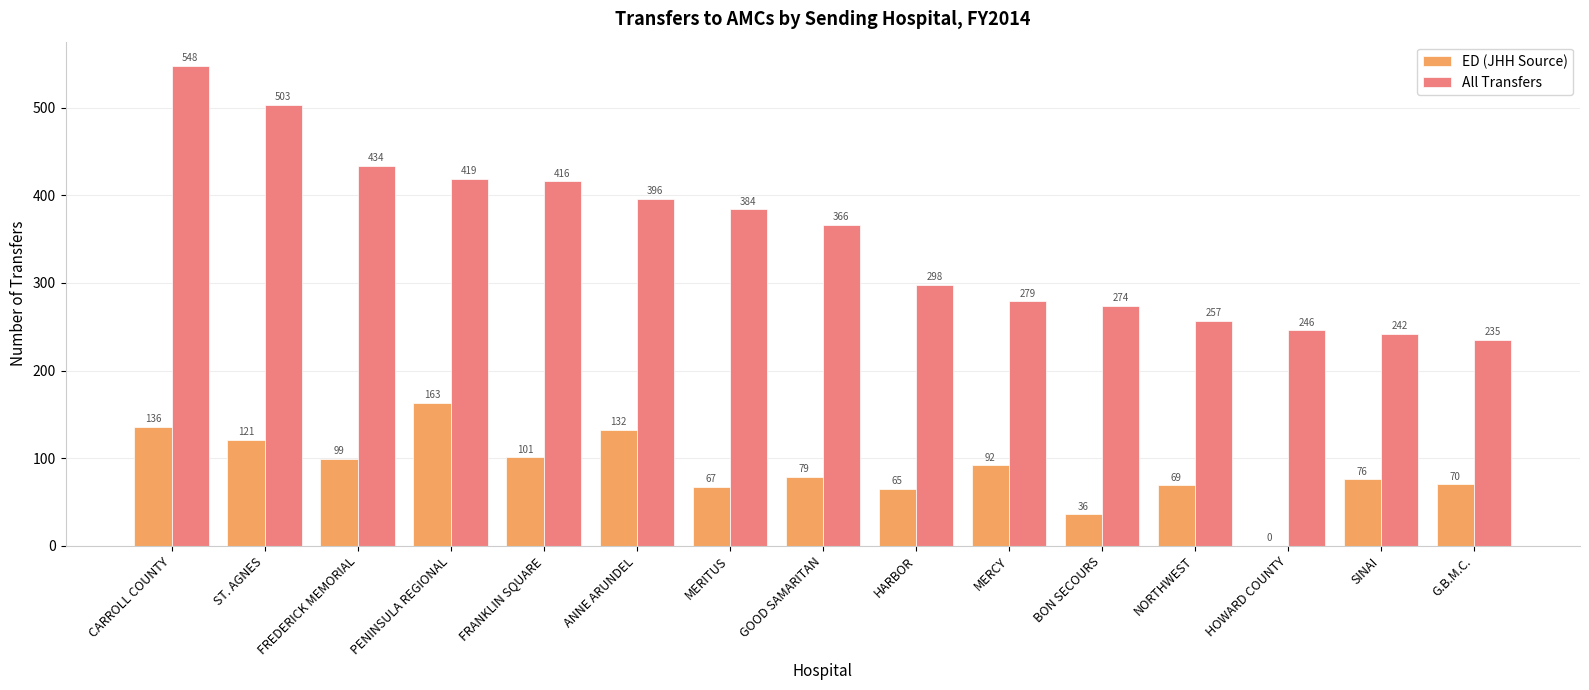

Which series changed the most between CARROLL COUNTY and BON SECOURS?

All Transfers